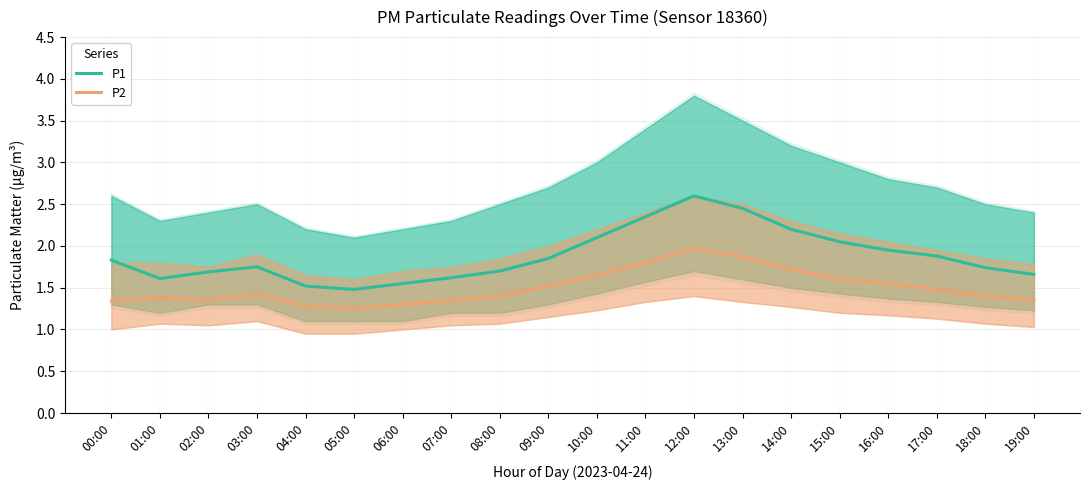

What is the minimum value for P1?

1.5